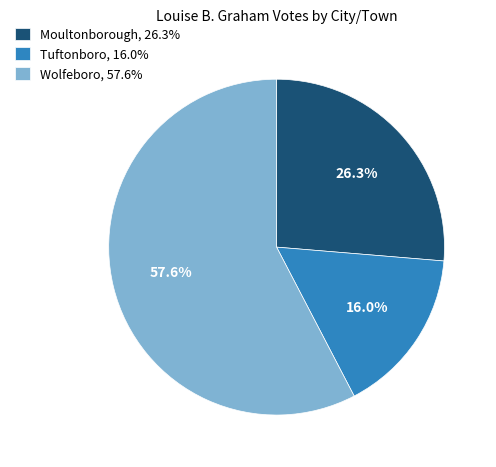

What portion of the pie excludes Moultonborough?

73.7%